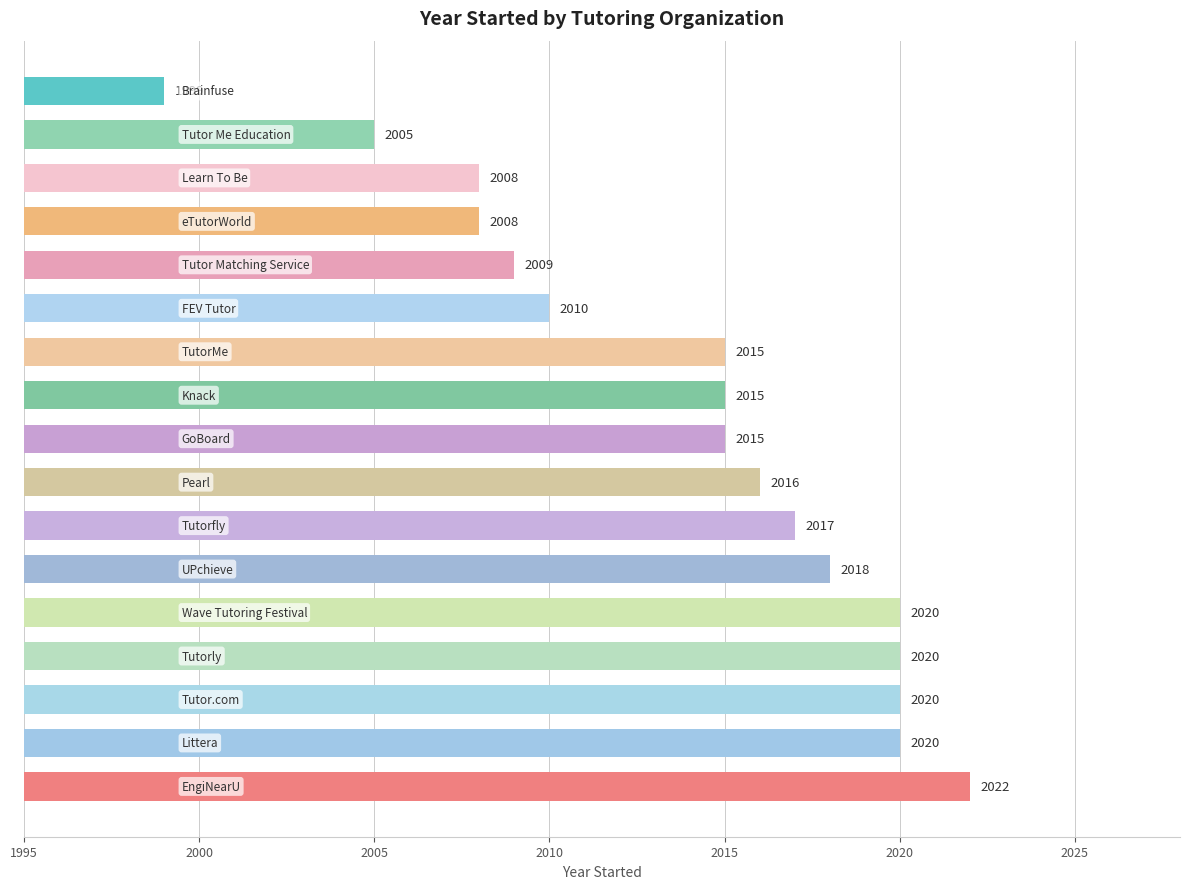

What is the smallest value displayed?

1999